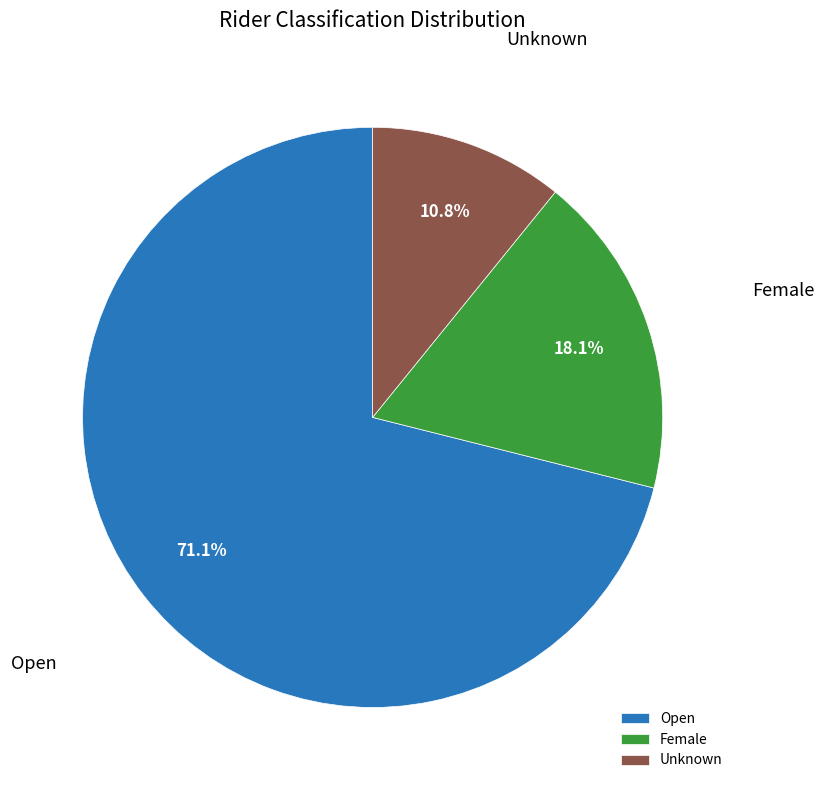

What percentage is the Unknown slice, to the nearest percent?

11%